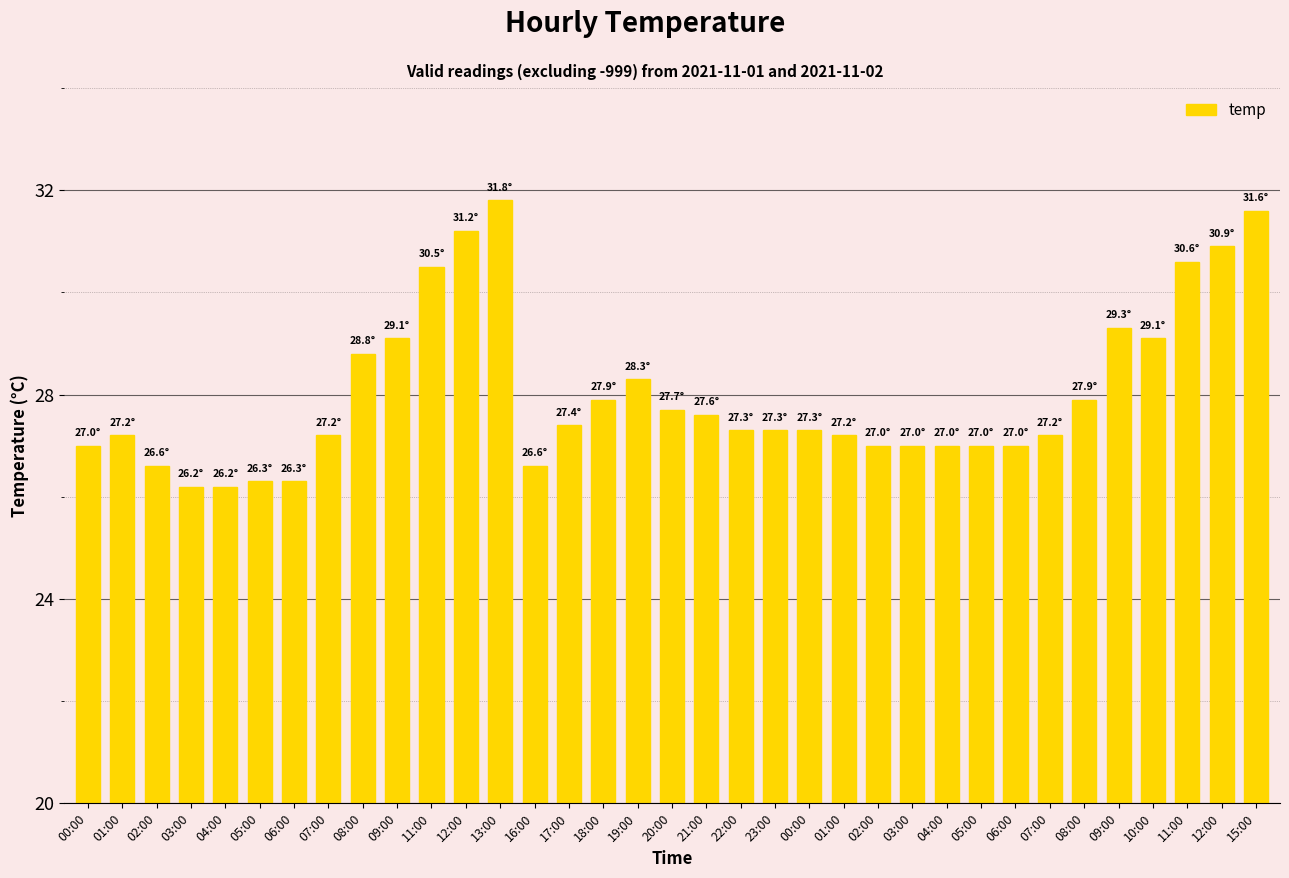

What is the ratio of the value at 21:00 to the value at 16:00?

1.0